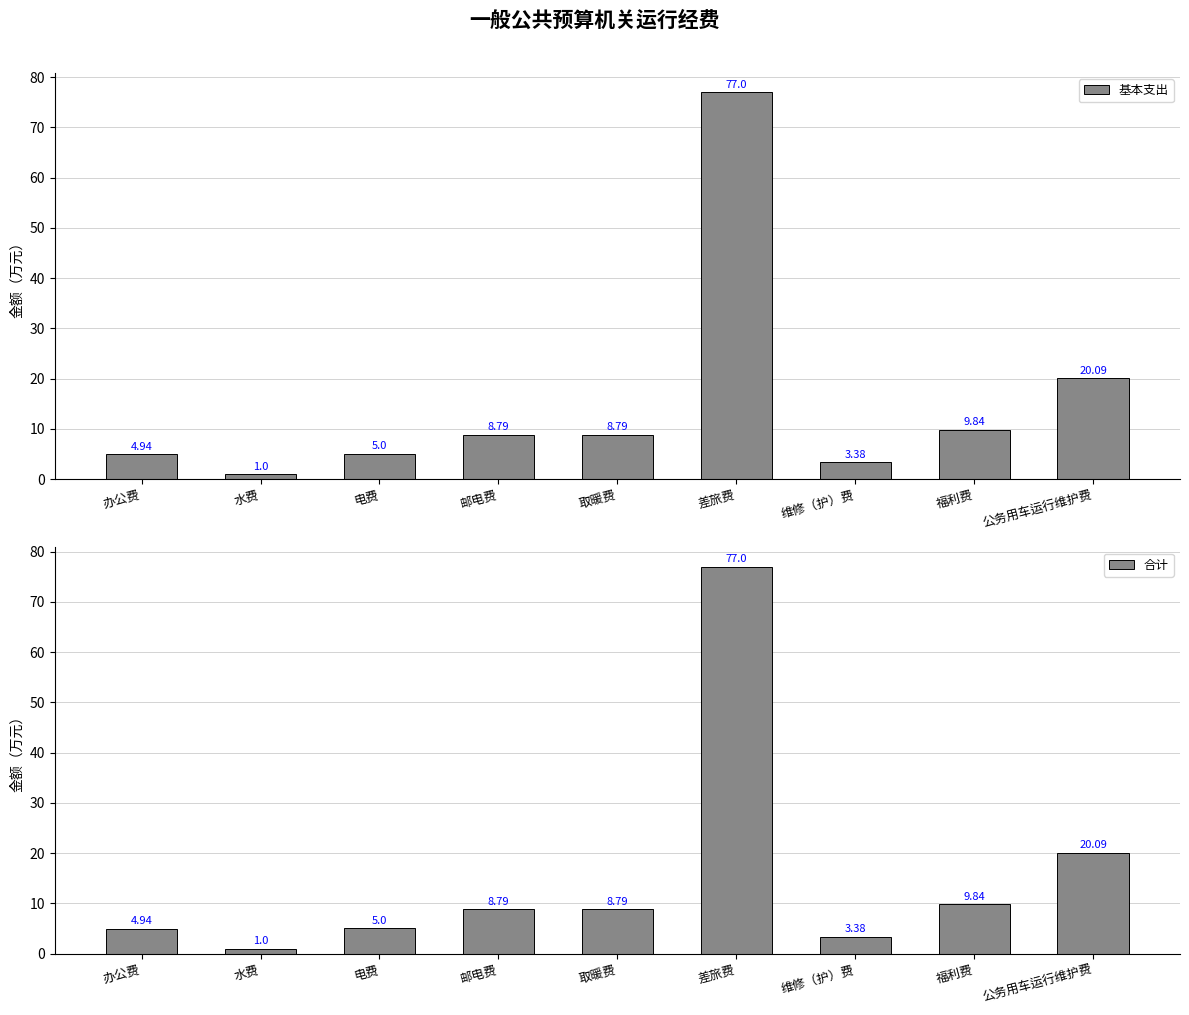

How many bars are there in total?

18